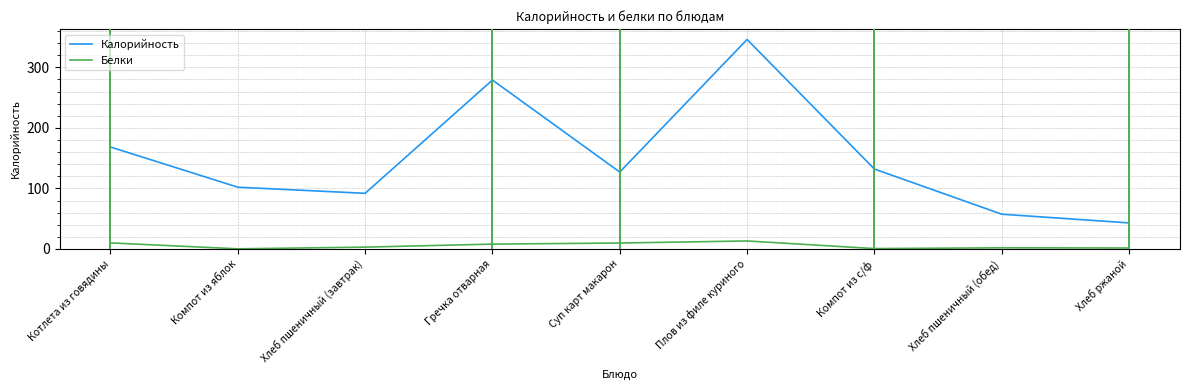

What is the difference between the second highest and second lowest values in the Белки series?

9.4